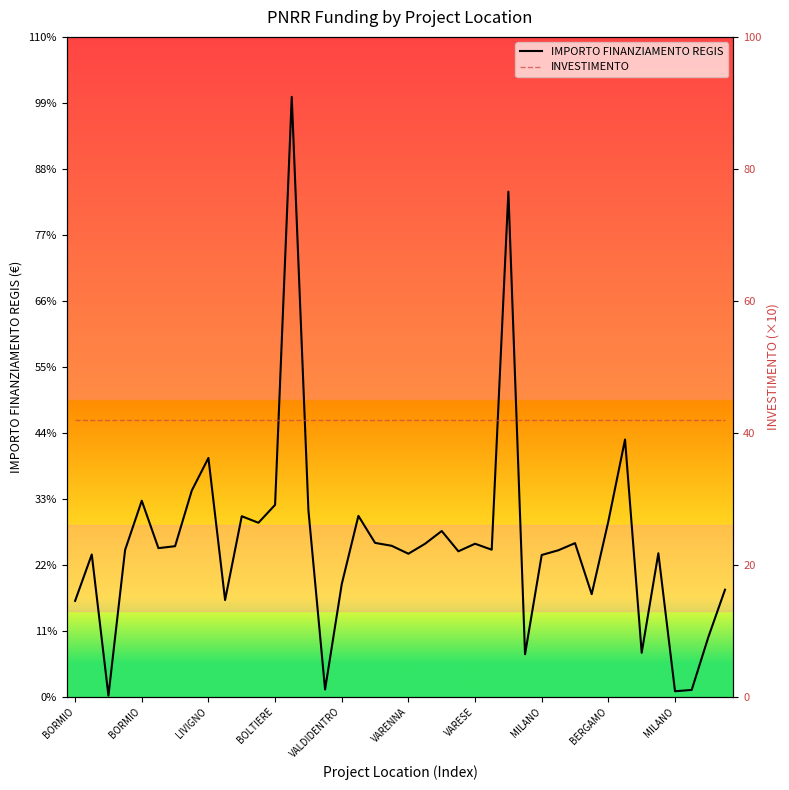

Is it true that IMPORTO FINANZIAMENTO REGIS equals 8377.6 at 15?

True